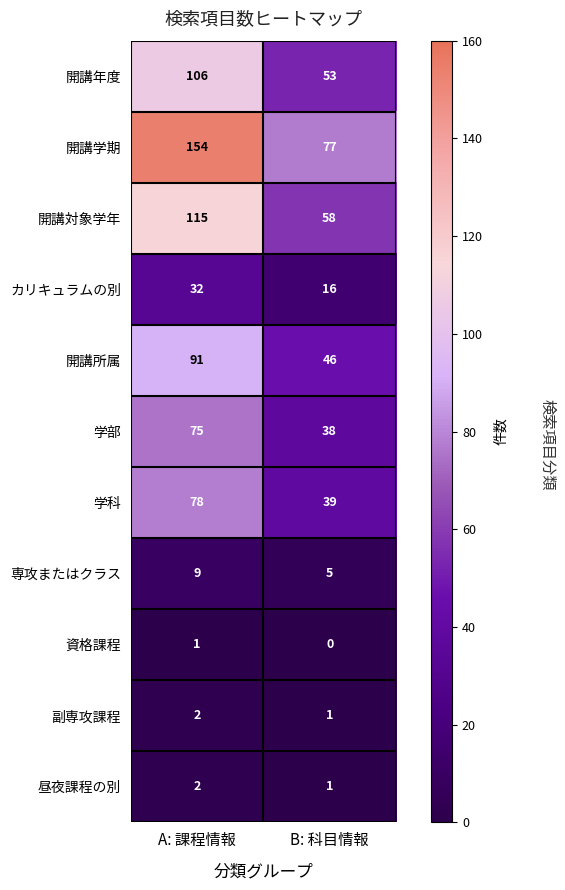

Reading left to right, list all the values displayed in this chart.

開講年度: A: 課程情報=106	B: 科目情報=53
開講学期: A: 課程情報=154	B: 科目情報=77
開講対象学年: A: 課程情報=115	B: 科目情報=58
カリキュラムの別: A: 課程情報=32	B: 科目情報=16
開講所属: A: 課程情報=91	B: 科目情報=46
学部: A: 課程情報=75	B: 科目情報=38
学科: A: 課程情報=78	B: 科目情報=39
専攻またはクラス: A: 課程情報=9	B: 科目情報=5
資格課程: A: 課程情報=1	B: 科目情報=0
副専攻課程: A: 課程情報=2	B: 科目情報=1
昼夜課程の別: A: 課程情報=2	B: 科目情報=1